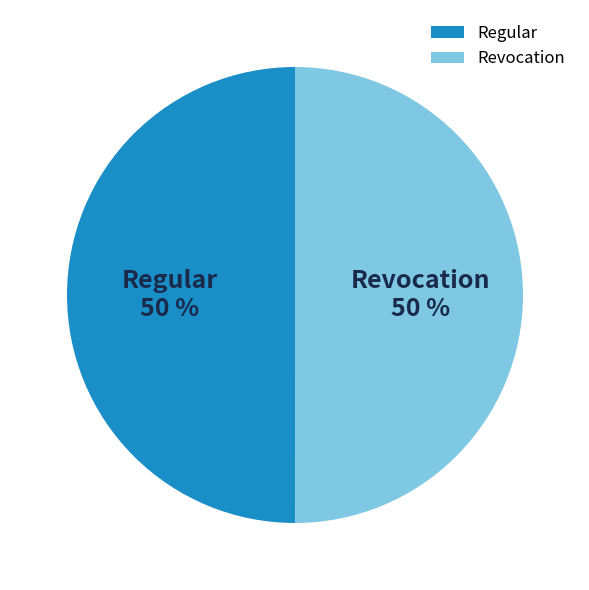

To the nearest percent, what is the average slice percentage?

50%